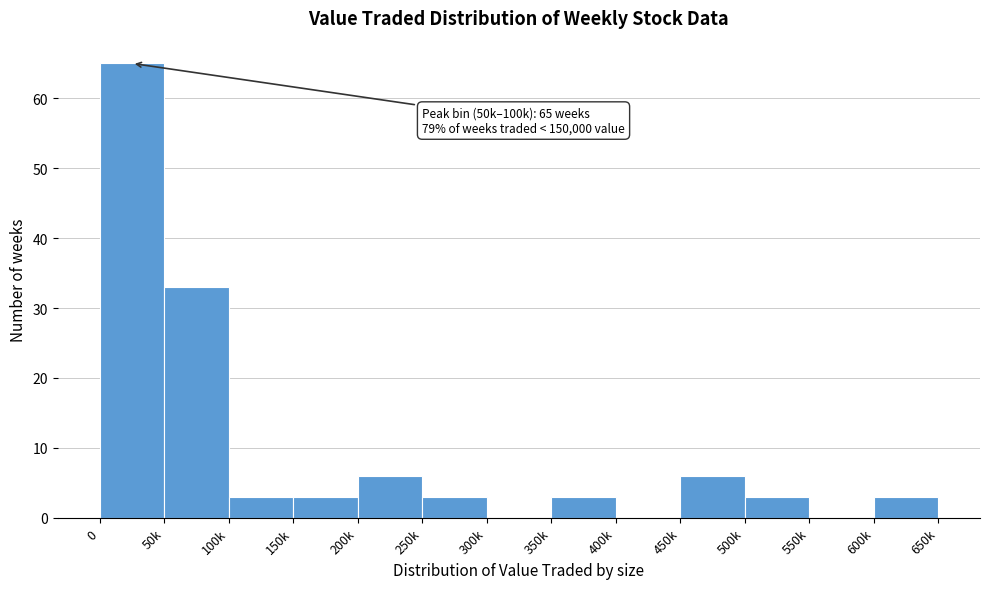

Reading left to right, what are all the values shown in this chart?

0=65	50k=33	100k=3	150k=3	200k=6	250k=3	300k=0	350k=3	400k=0	450k=6	500k=3	550k=0	600k=3